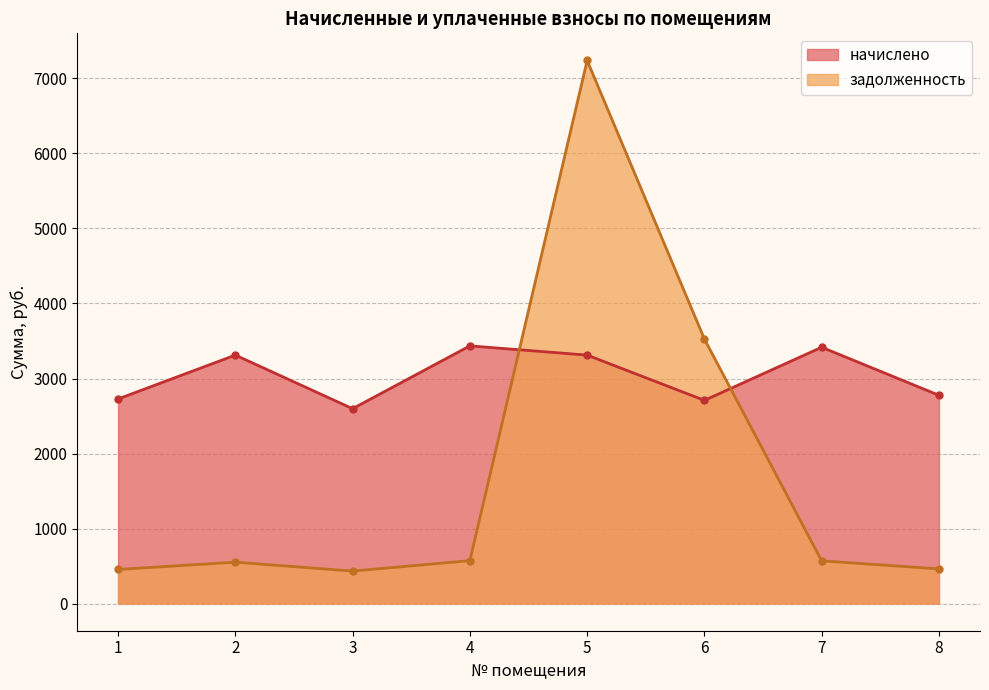

At which label does начислено first exceed 3311?

2